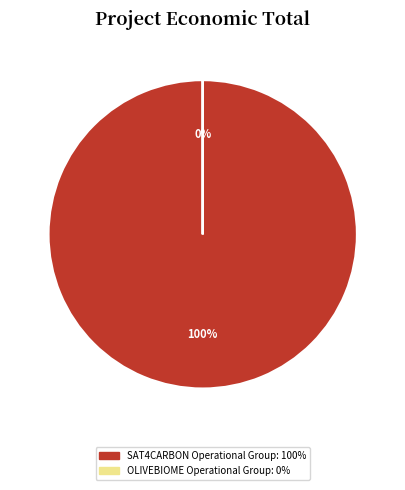

Does OLIVEBIOME Operational Group account for over 50% of the chart?

No